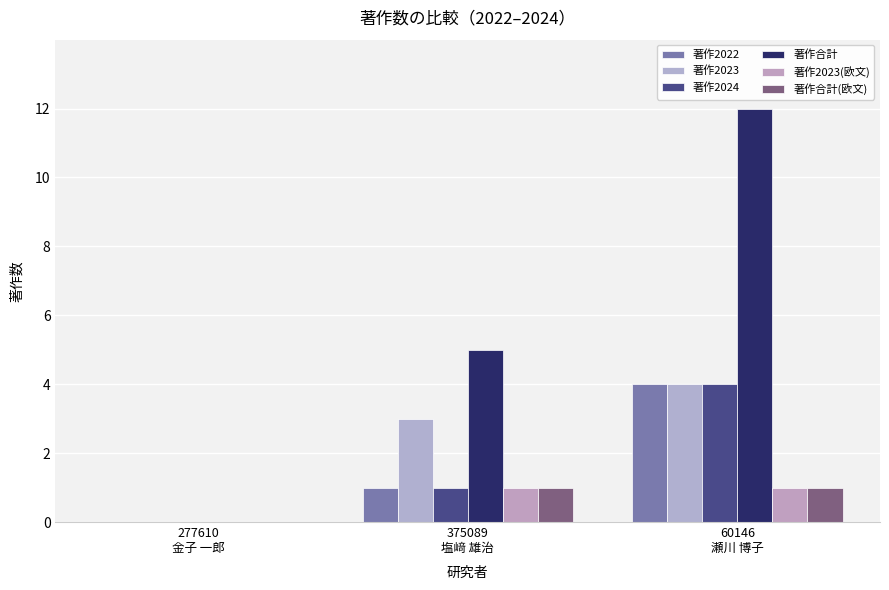

Which category has the lowest value across all series?

277610
金子 一郎